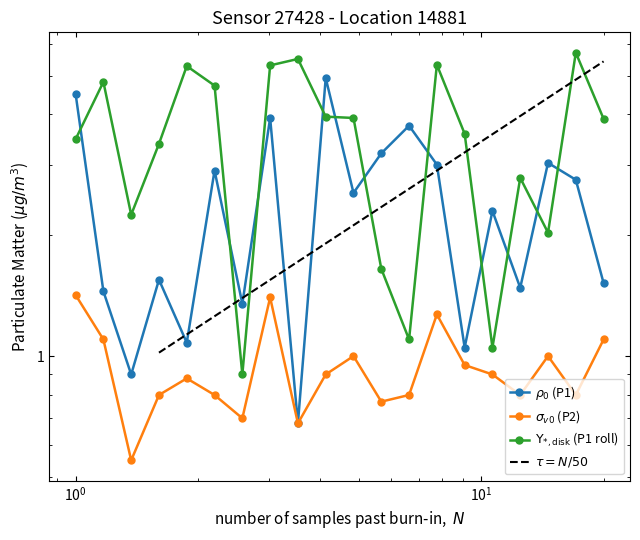

Does the chart have visible grid lines?

No